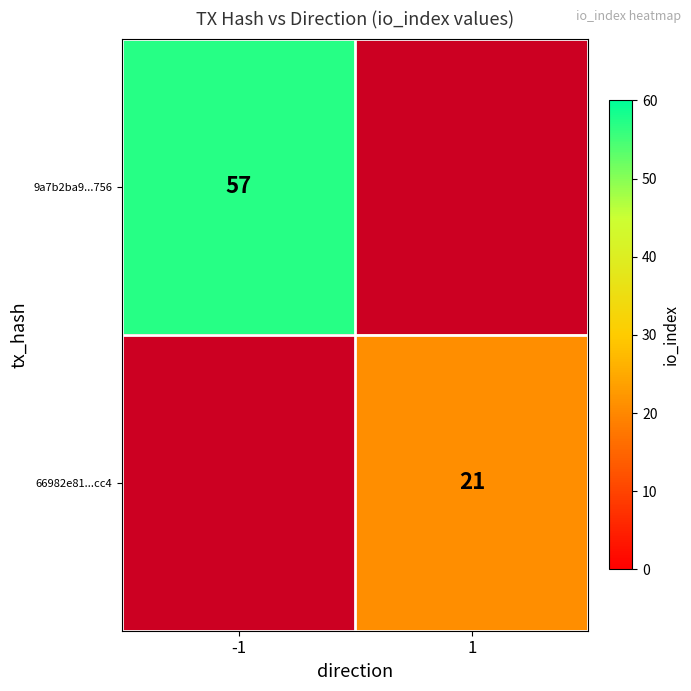

The value of 66982e81...cc4 at 1 is 21. True or false?

True